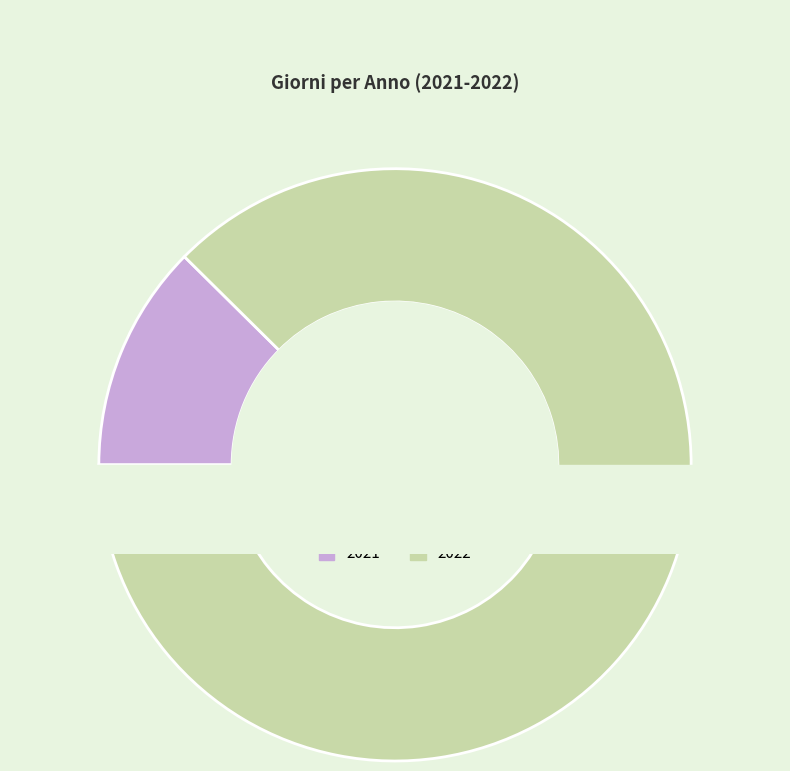

Does 2021 represent more than half of the total?

No